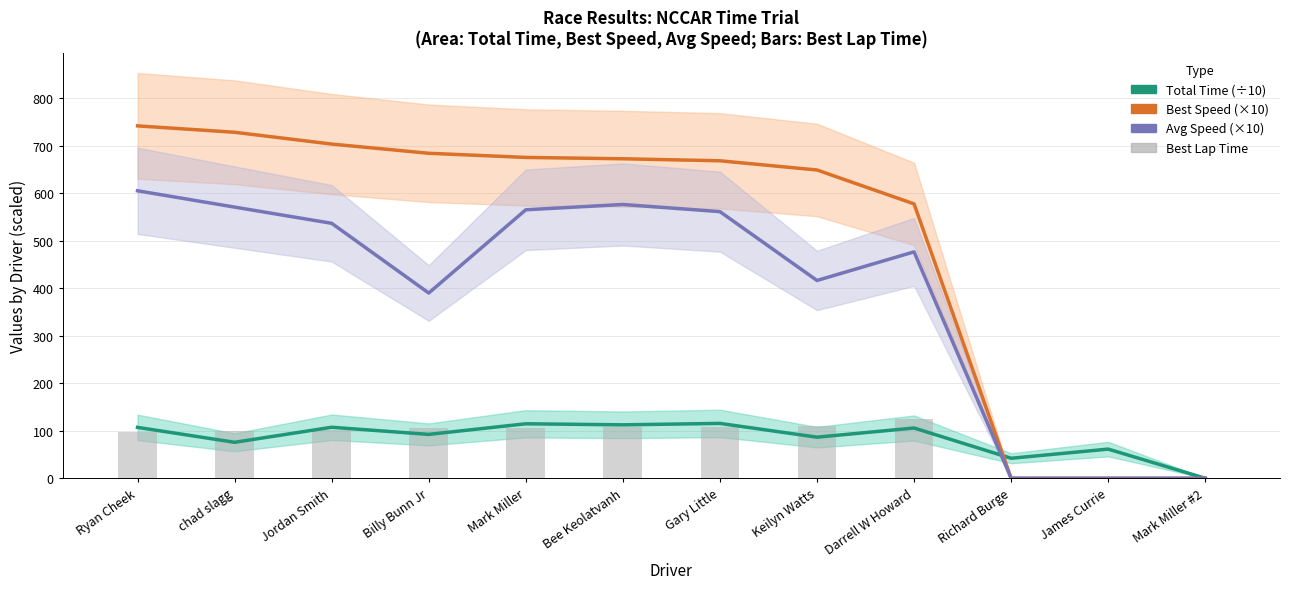

At Jordan Smith, list the series in order from smallest to largest.

Best Lap Time, Total Time, Average Speed, Best Speed